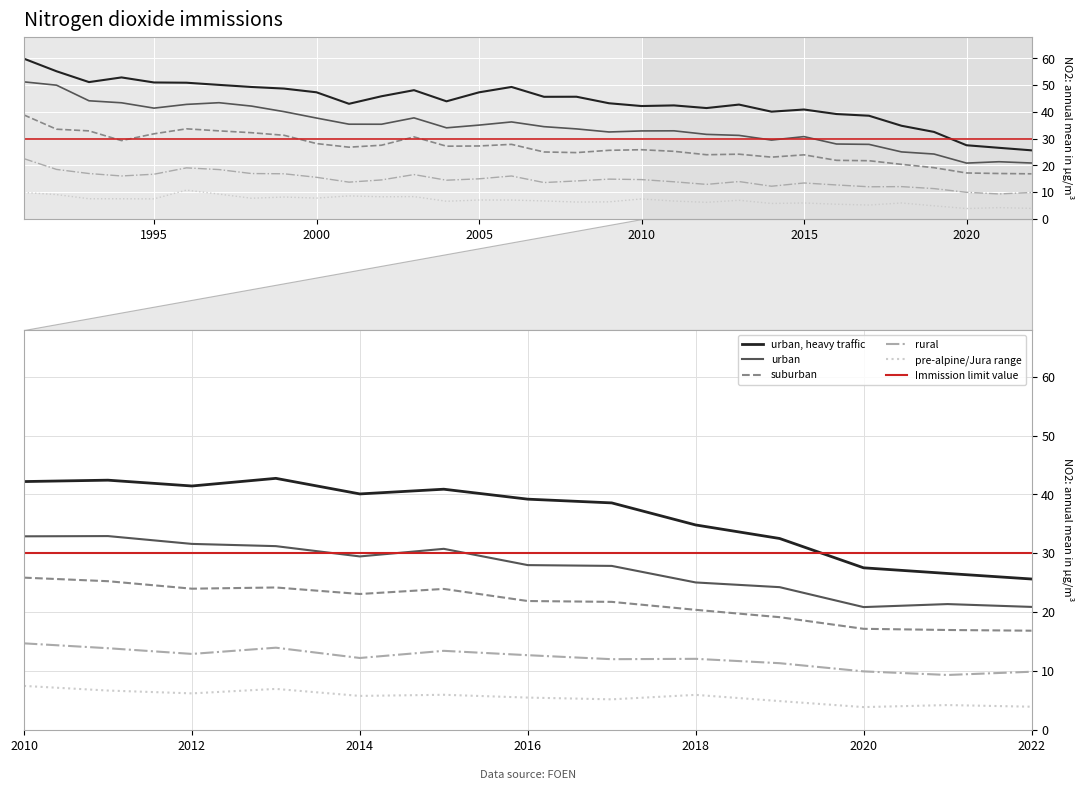

At which label does Immission limit value reach its peak?

2010